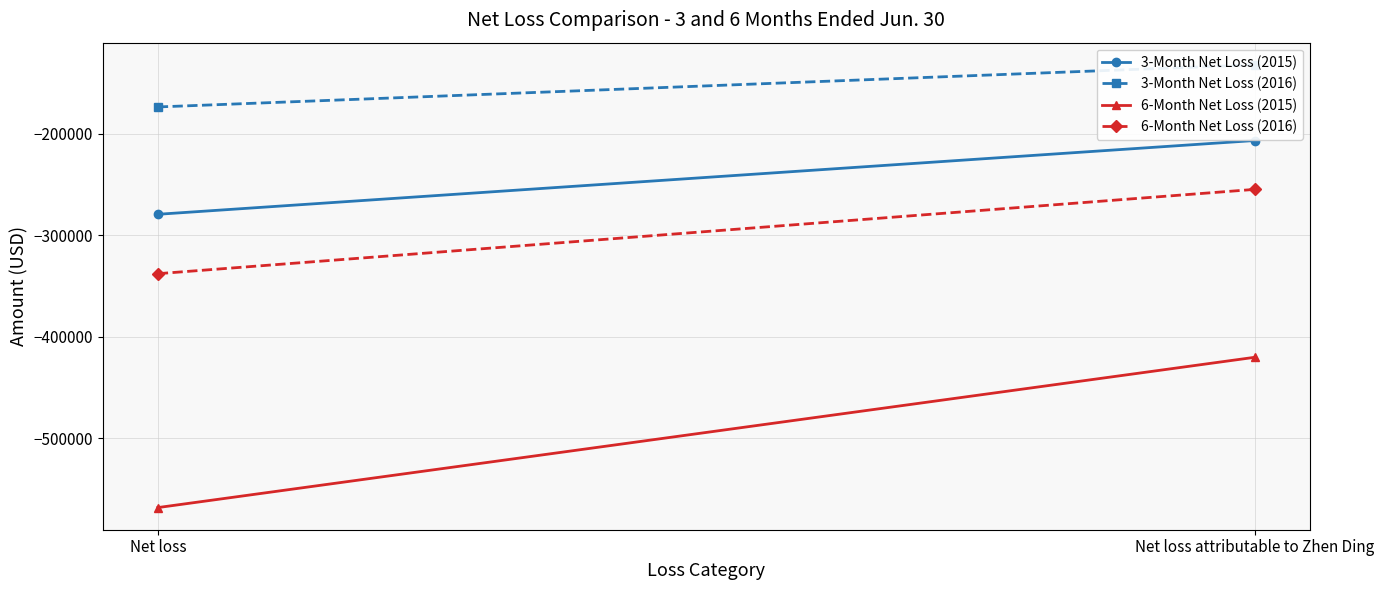

Which series has the largest range (max minus min)?

6-Month Net Loss (2015)